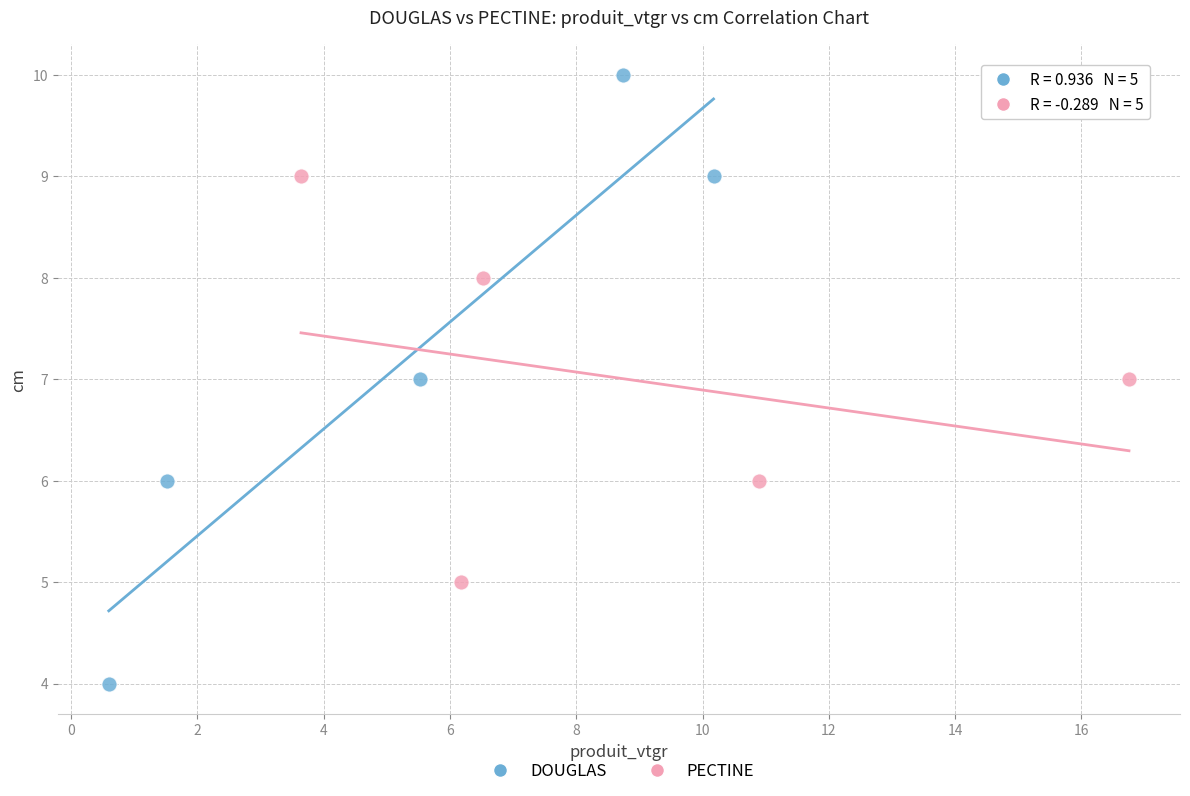

Which series reaches the maximum Y coordinate?

DOUGLAS